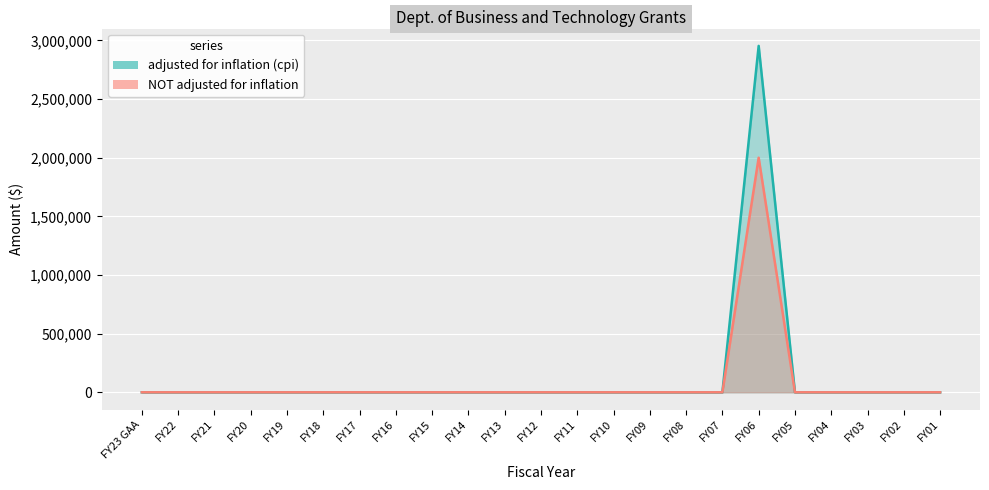

The value of adjusted for inflation (cpi) at FY19 is 0. True or false?

True